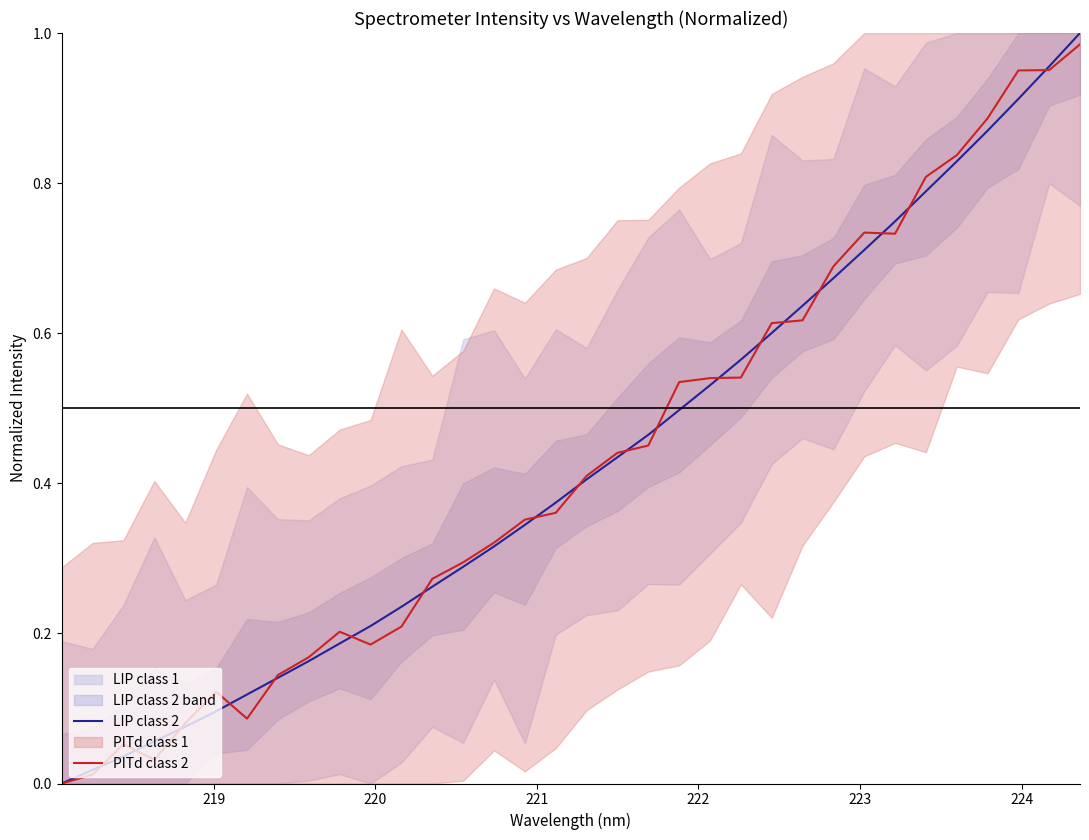

What is the sum of all PITd class 2 values?

14.6